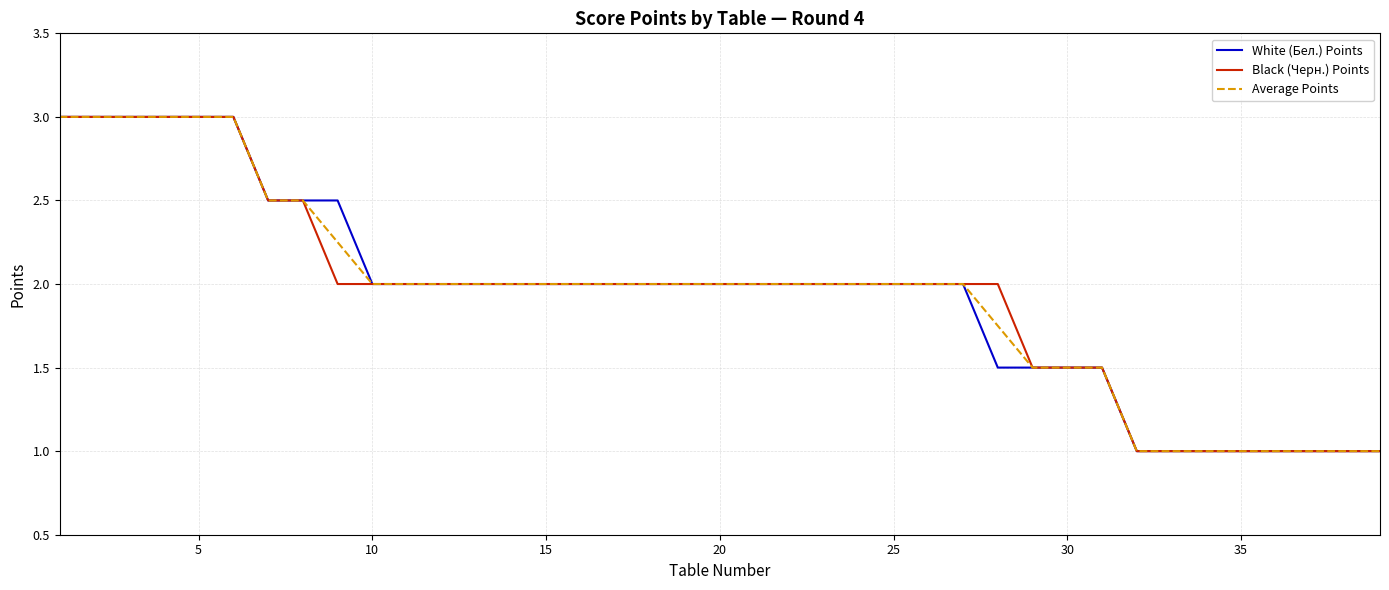

What is the maximum value for White (Бел.) Points?

3.0